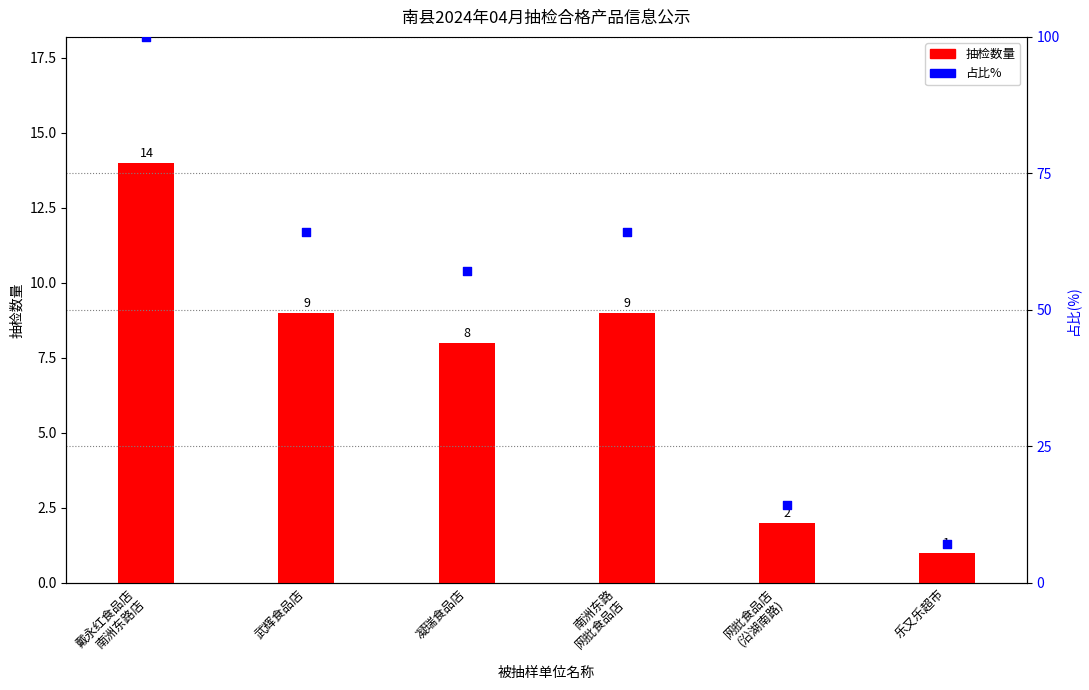

Which series has the widest spread of Y values?

占比%